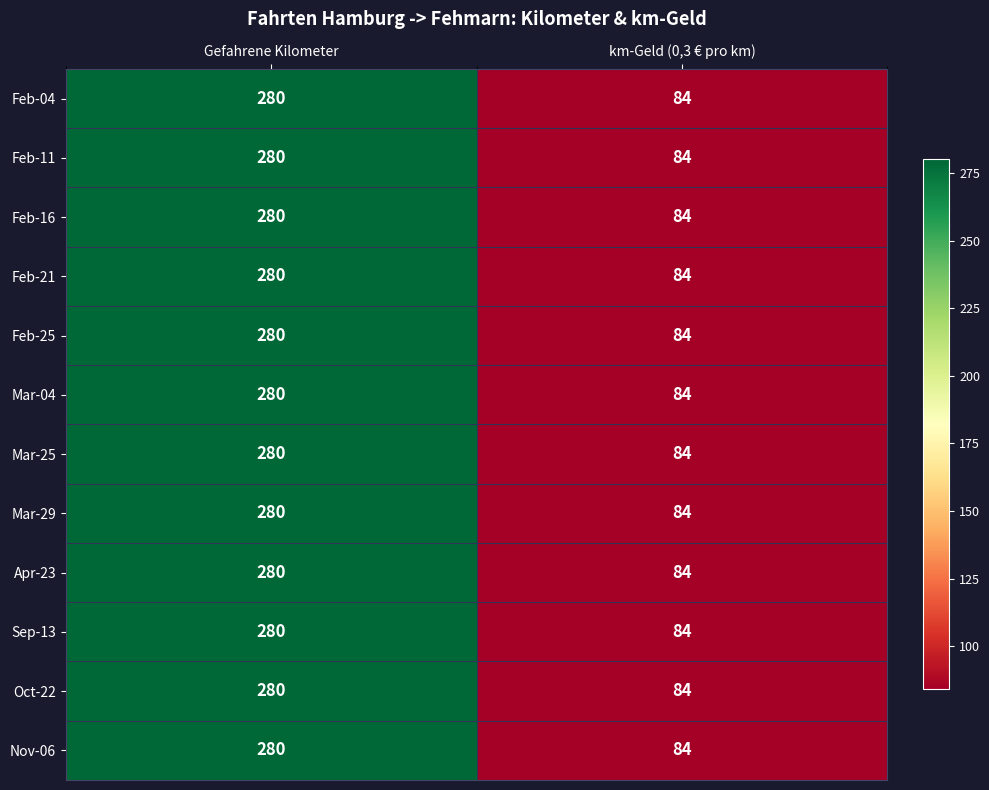

How many categories are shown in the chart?

2